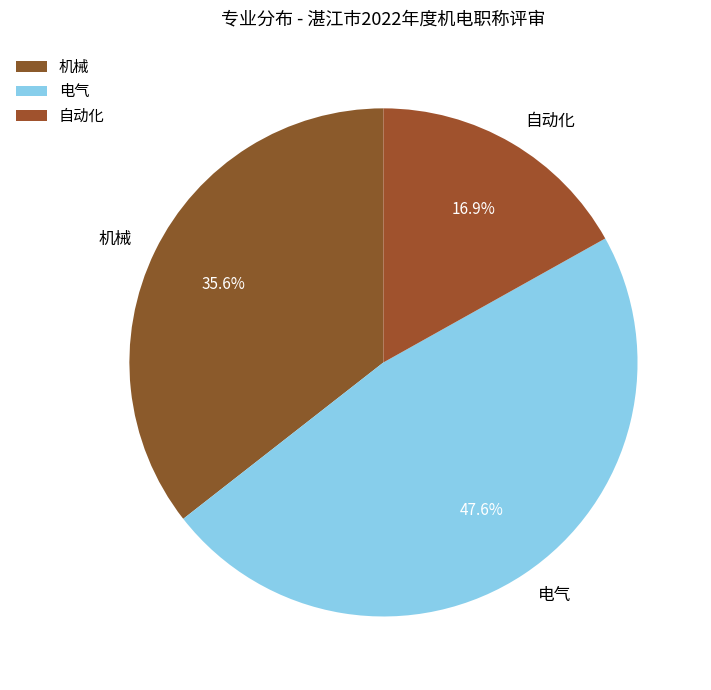

How many slices are in this pie chart?

3